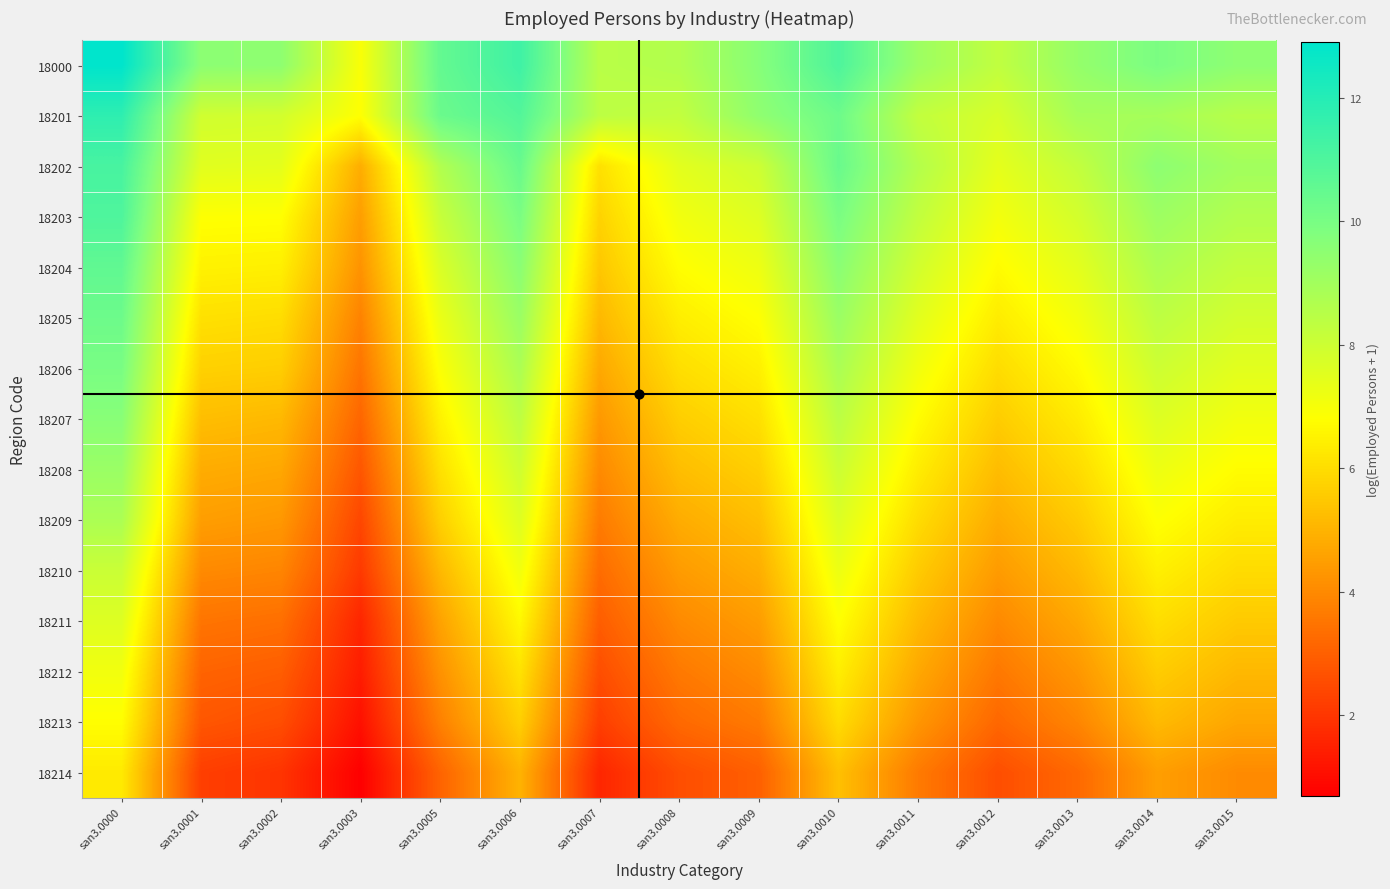

Which has a higher value, san3.0003 or san3.0001?

san3.0001